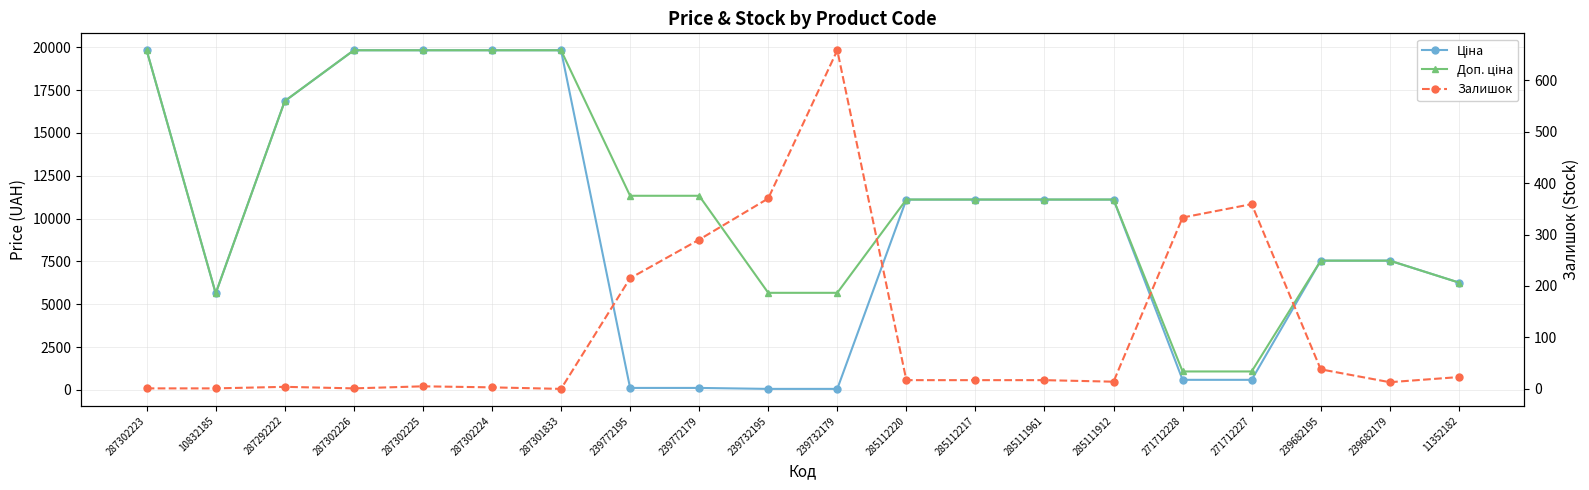

Where is the first local minimum for Залишок?

287302226